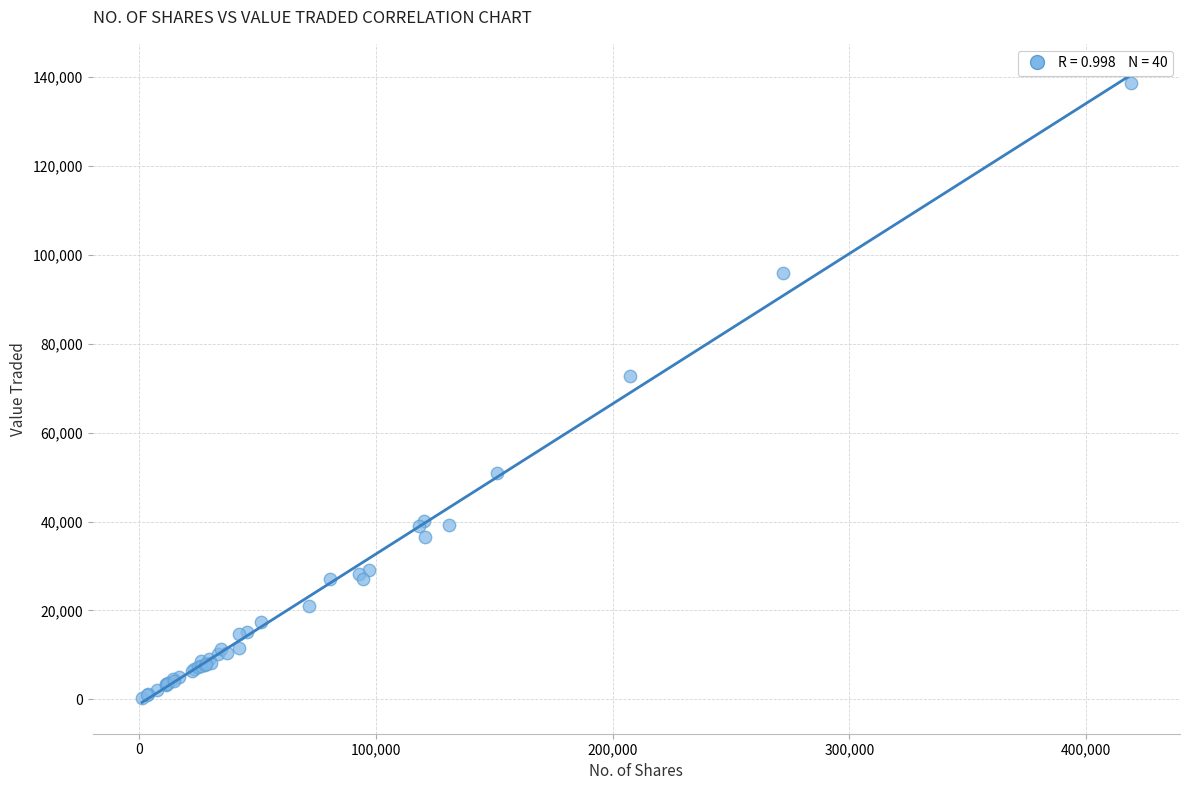

What Y value in the scatter plot is closest to 69574?

72750